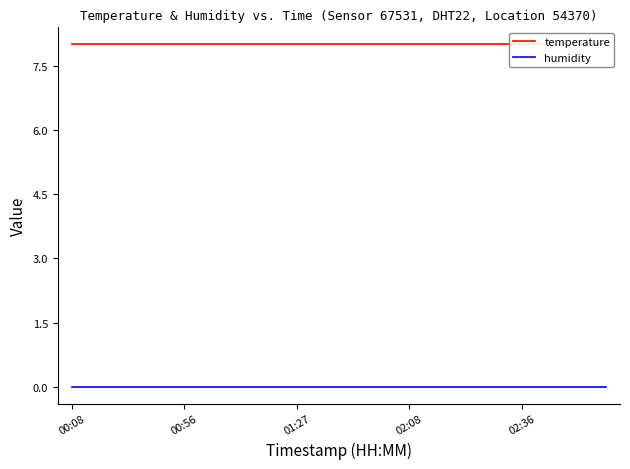

What position from the right is 00:56?

16